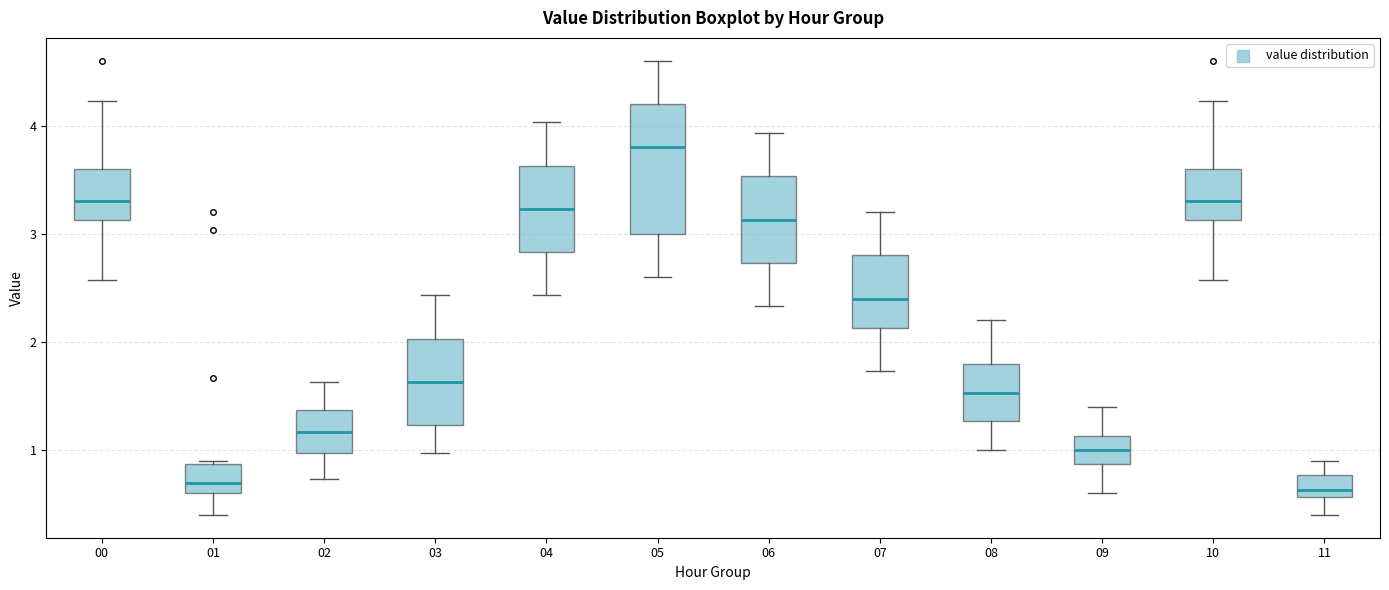

Reading left to right, transcribe this box plot: for each box, give where its median line is, the range the box spans, and where its two whiskers end, as read against the y-axis. The values are not printed on the chart, so give them approximately, as read against the axis.

00: median 3.3, box 3.1 to 3.6, whiskers 2.6 to 4.2
01: median 0.7, box 0.6 to 0.9, whiskers 0.4 to 0.9 (just above the box's upper edge)
02: median 1.2, box 1.0 to 1.4, whiskers 0.7 to 1.6
03: median 1.6, box 1.2 to 2.0, whiskers 1.0 to 2.4
04: median 3.2, box 2.8 to 3.6, whiskers 2.4 to 4.0
05: median 3.8, box 3.0 to 4.2, whiskers 2.6 to 4.6
06: median 3.1, box 2.7 to 3.5, whiskers 2.3 to 3.9
07: median 2.4, box 2.1 to 2.8, whiskers 1.7 to 3.2
08: median 1.5, box 1.3 to 1.8, whiskers 1.0 to 2.2
09: median 1.0, box 0.9 to 1.1, whiskers 0.6 to 1.4
10: median 3.3, box 3.1 to 3.6, whiskers 2.6 to 4.2
11: median 0.6 (just above the box's lower edge), box 0.6 to 0.8, whiskers 0.4 to 0.9